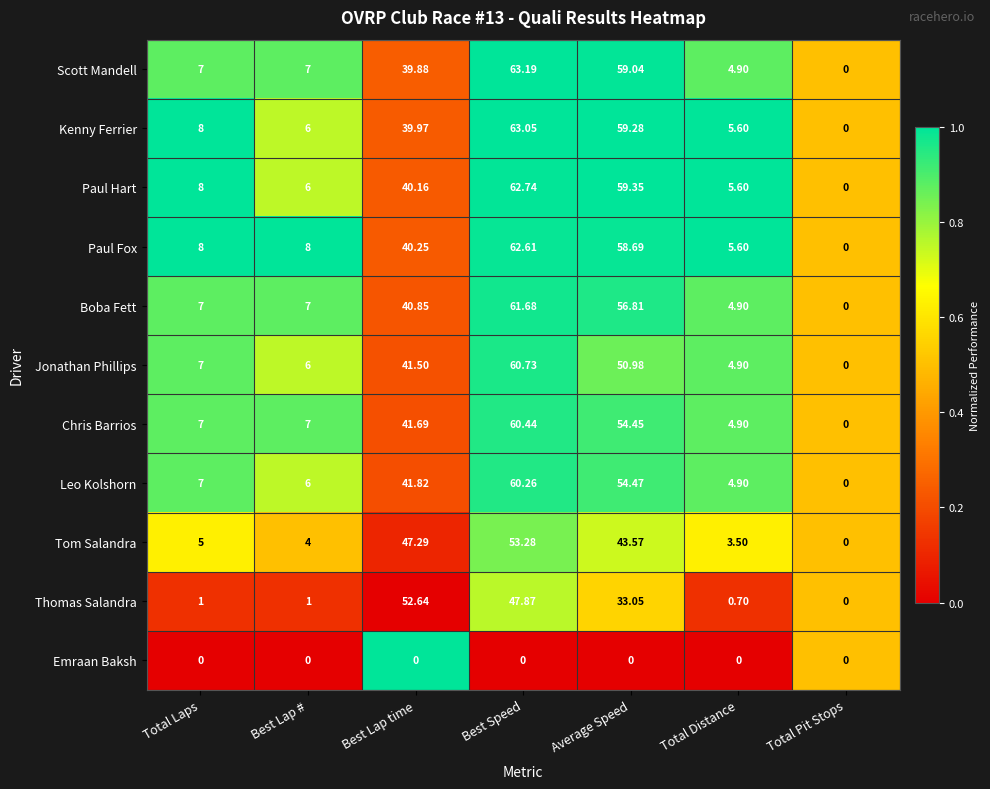

Which series has the widest spread of values?

Scott Mandell